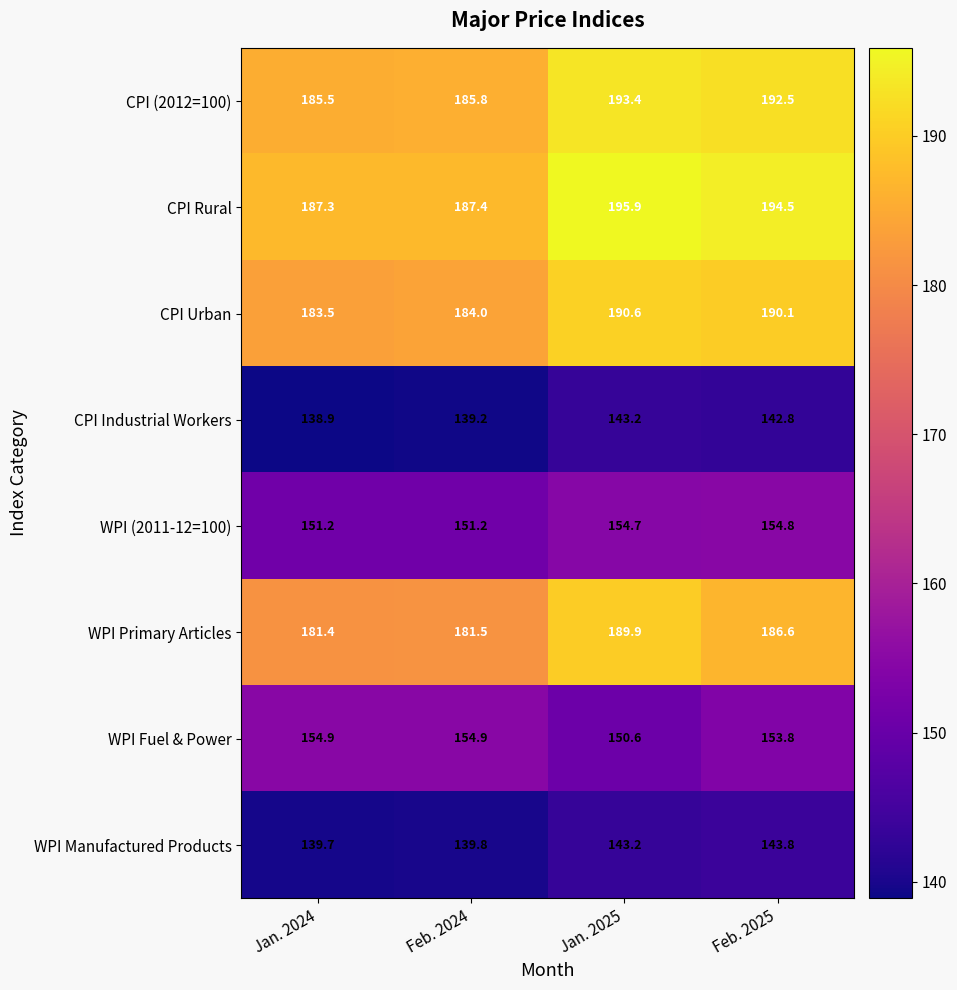

The CPI Urban series shows 190.6 at Jan. 2025. True or false?

True